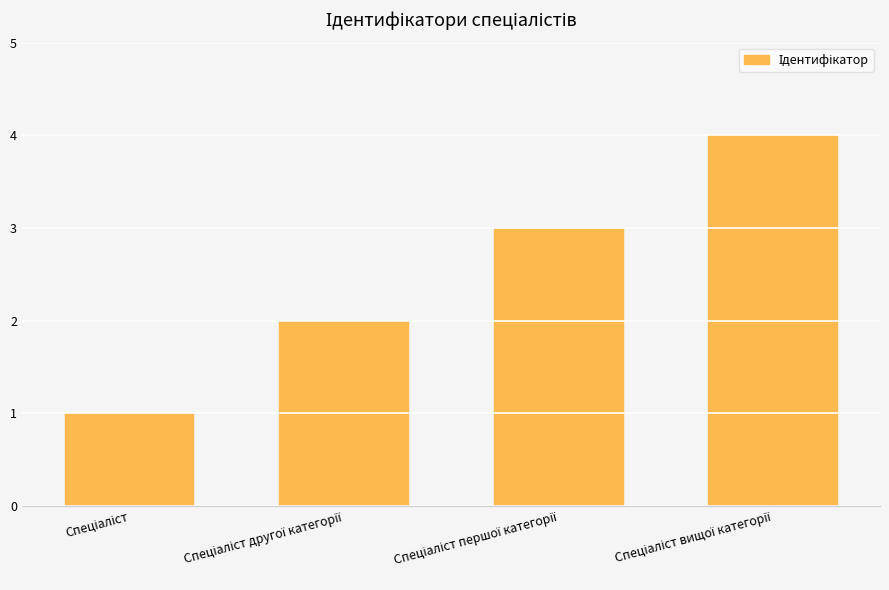

Count the number of categories in the chart.

4